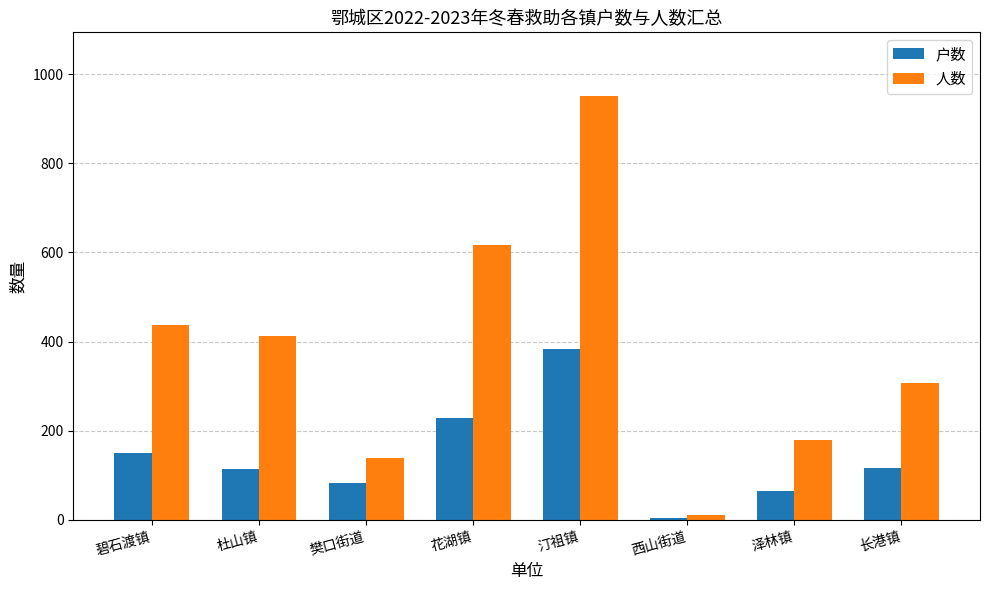

Where is 人数 nearest to the value 481?

碧石渡镇